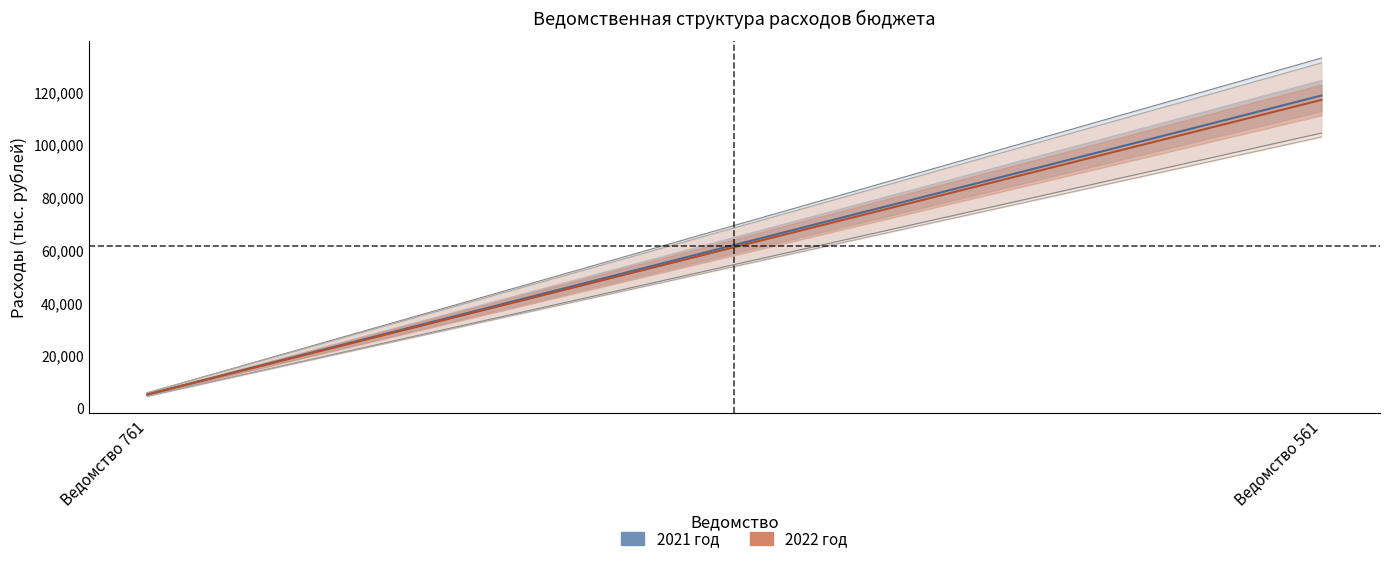

What is the value of the 2021 (тыс. руб.) point at the 1st from the left?

5185.8